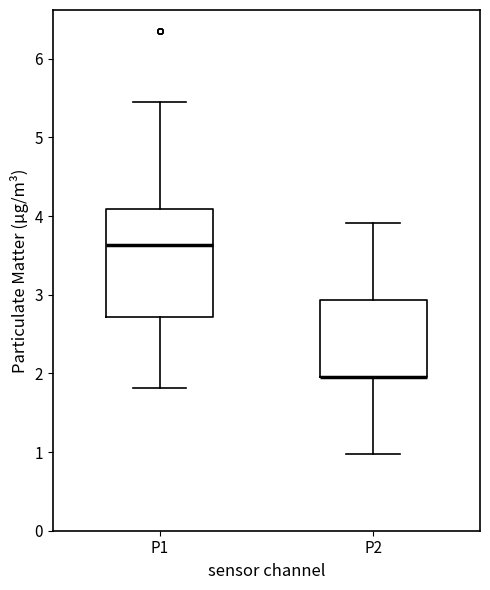

Where does the upper whisker of the box for P1 end on the y-axis? The values are not printed on the chart, so give them approximately, as read against the axis.

5.5